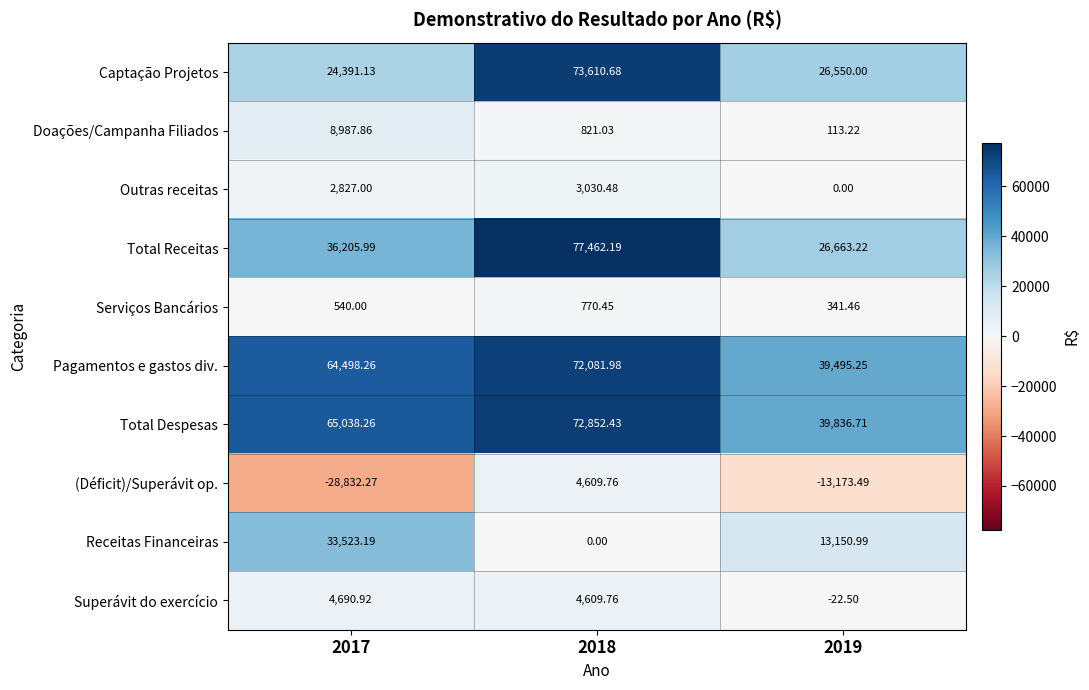

At 2017, list the series in order from smallest to largest.

(Déficit)/Superávit op., Serviços Bancários, Outras receitas, Superávit do exercício, Doações/Campanha Filiados, Captação Projetos, Receitas Financeiras, Total Receitas, Pagamentos e gastos div., Total Despesas